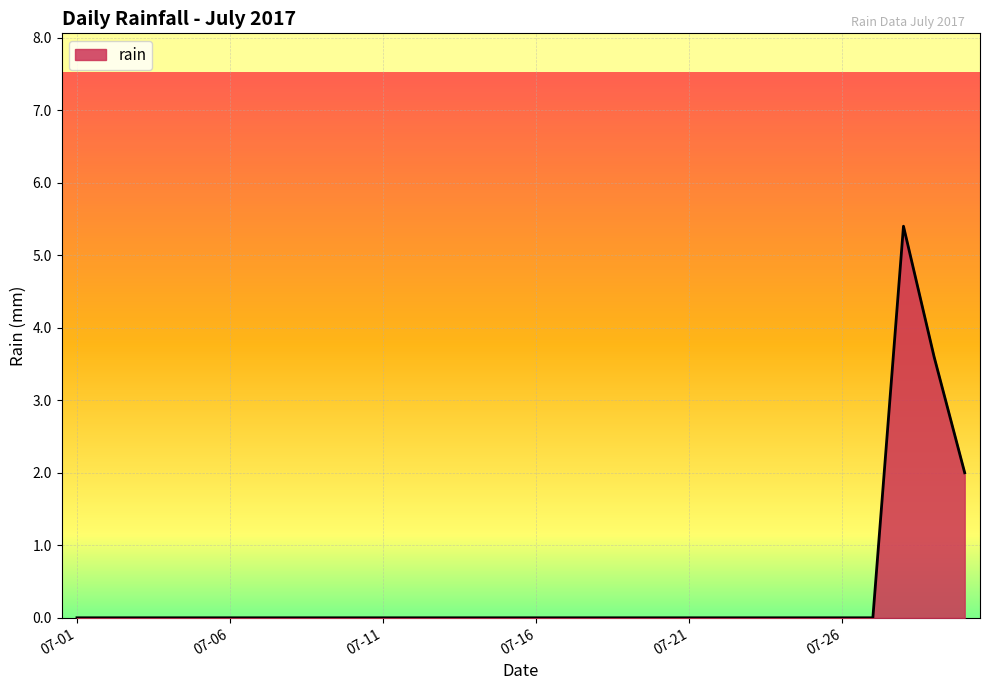

What is the greatest value displayed?

5.4